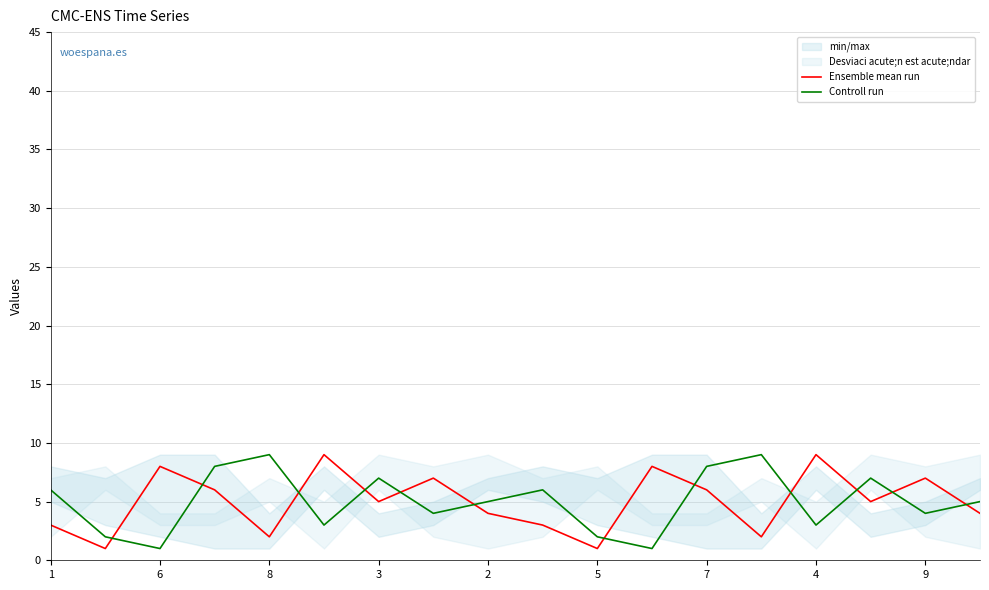

The value of Controll run at 3 is 7. True or false?

True